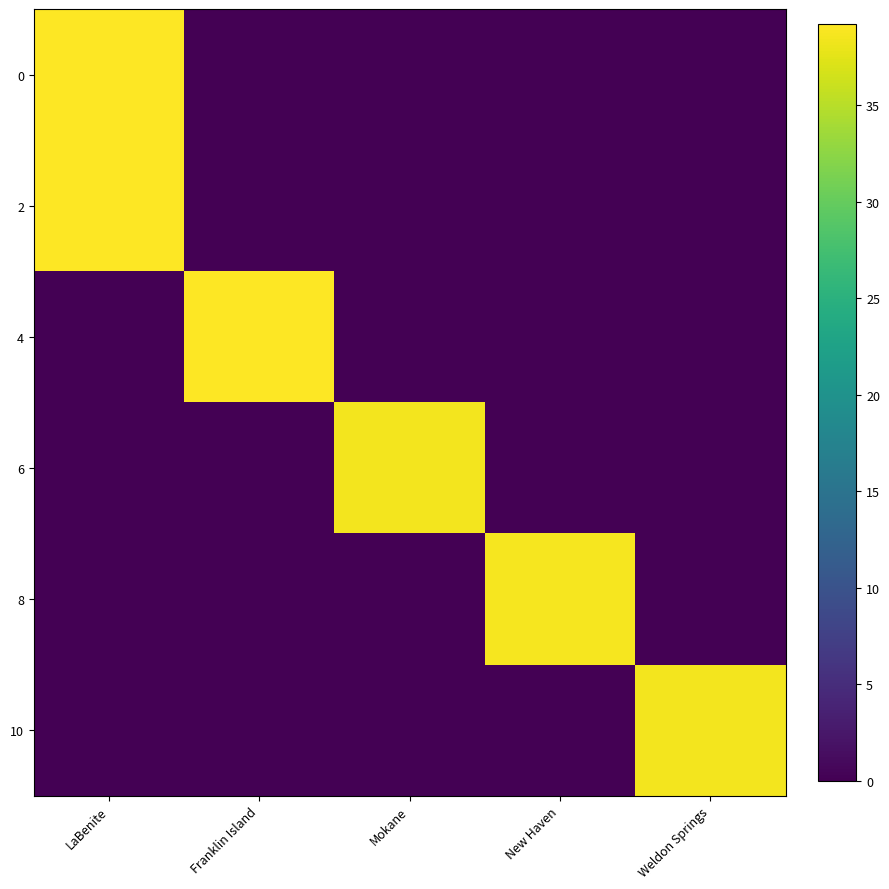

What is the maximum value shown in the chart?

39.2